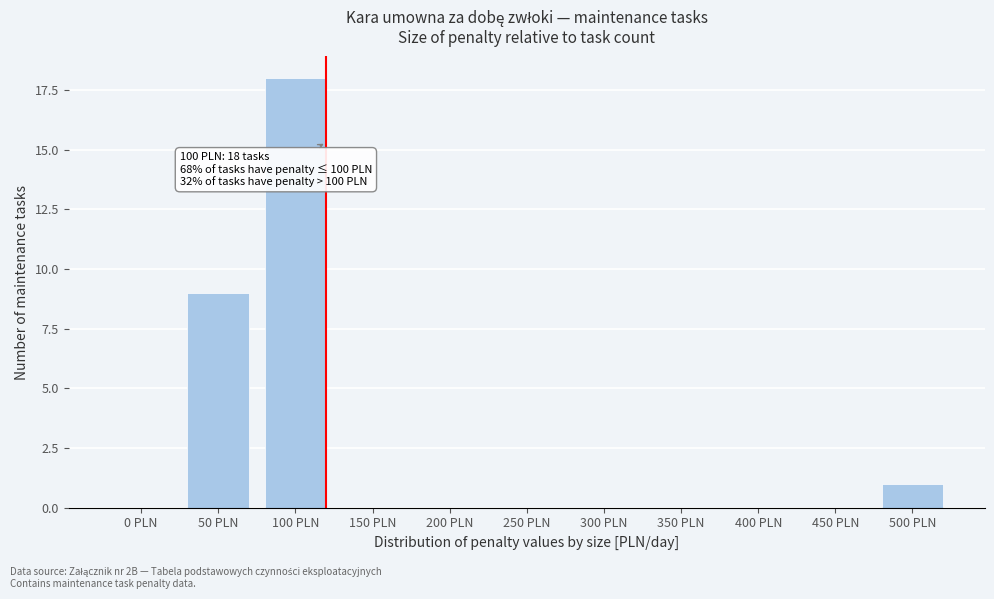

Reading left to right, list all the values displayed in this chart.

0 PLN=0	50 PLN=9	100 PLN=18	150 PLN=0	200 PLN=0	250 PLN=0	300 PLN=0	350 PLN=0	400 PLN=0	450 PLN=0	500 PLN=1